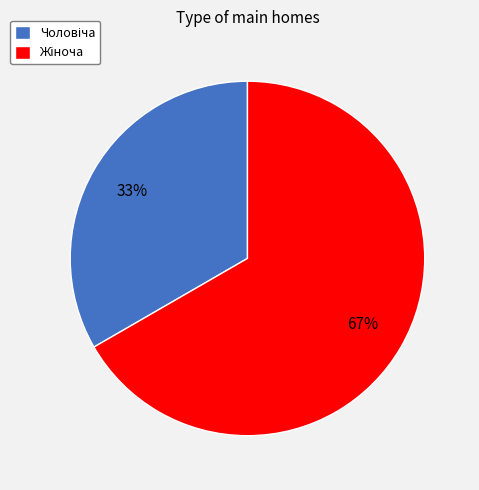

To the nearest percent, what is the average slice percentage?

50%